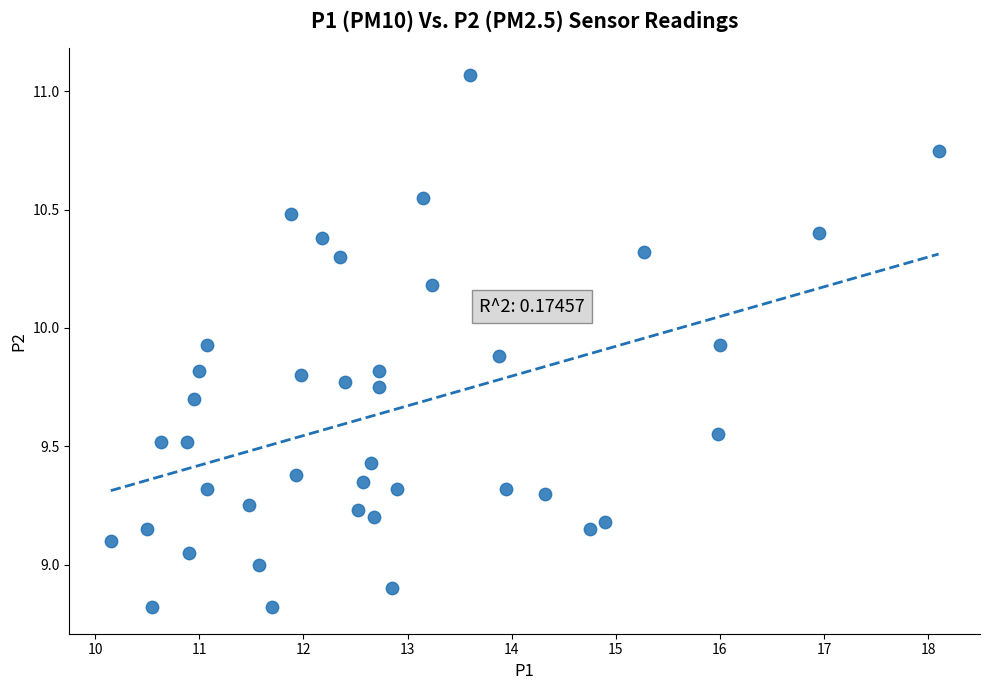

What is the range of X values (max minus min)?

8.0